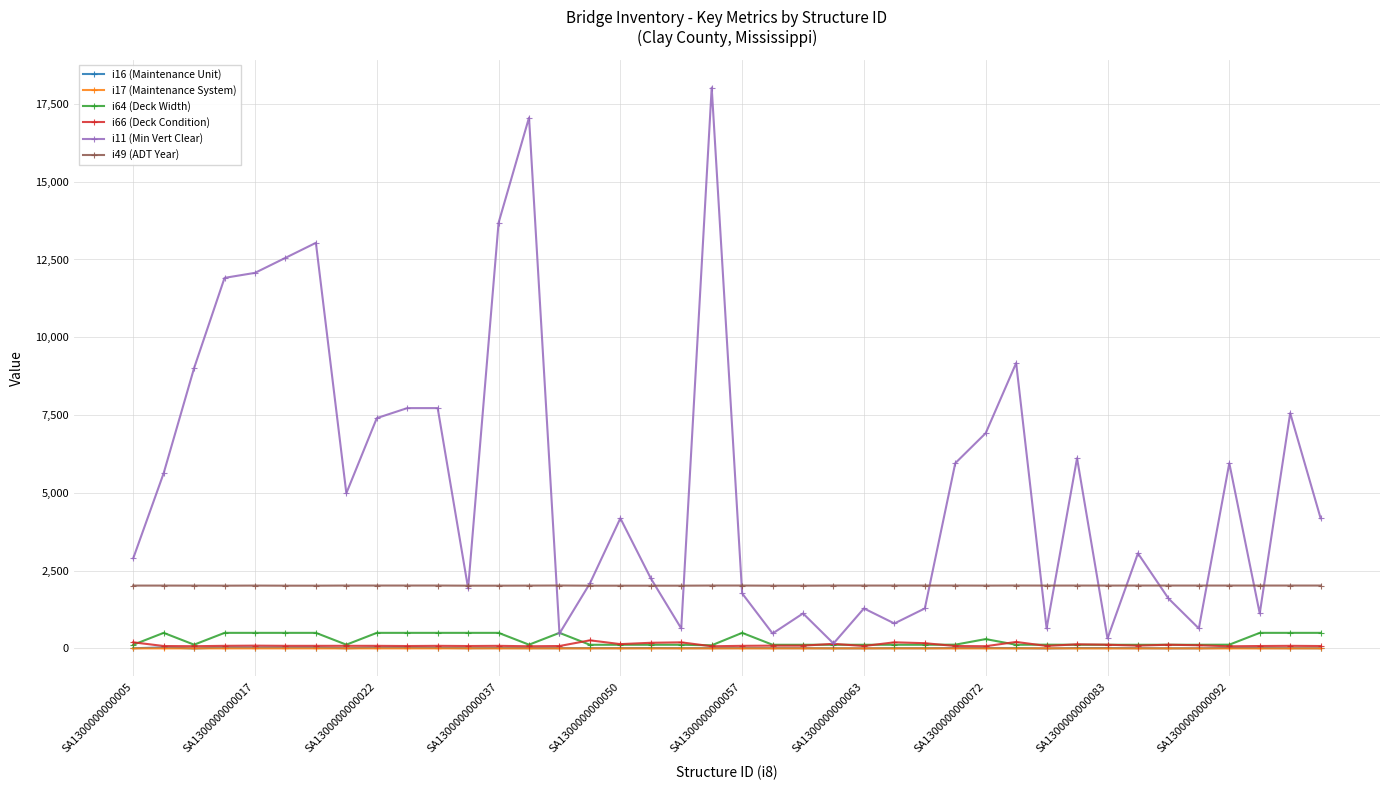

Which series has the largest total across all categories?

i11 (Min Vert Clear)